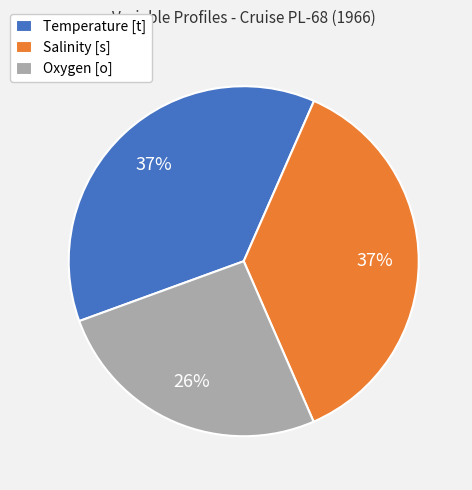

Do Salinity [s] and Oxygen [o] together represent more than half of the pie?

Yes